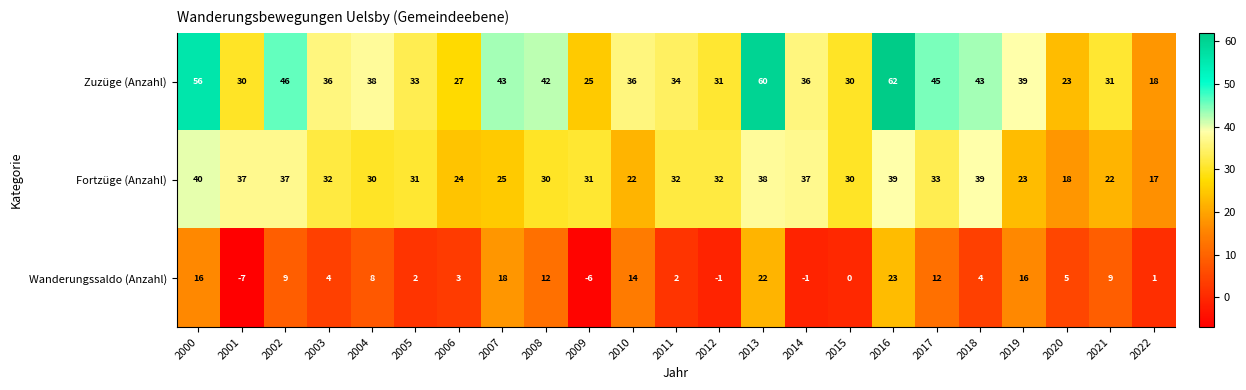

What is the greatest value displayed?

62